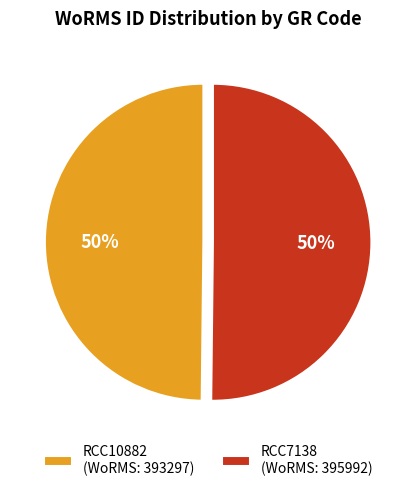

To the nearest percent, what is the combined percentage of RCC7138 (WoRMS: 395992) and RCC10882 (WoRMS: 393297)?

100%